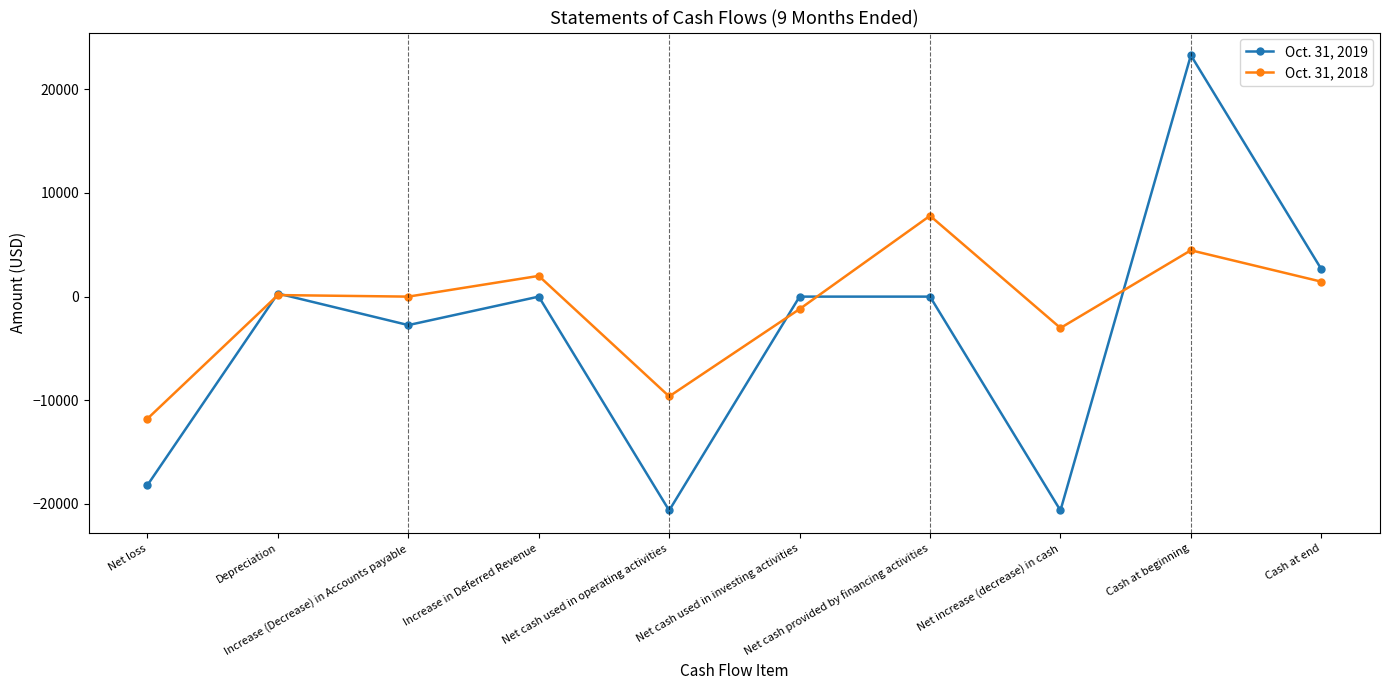

What is the sum of all Oct. 31, 2019 values?

-35954